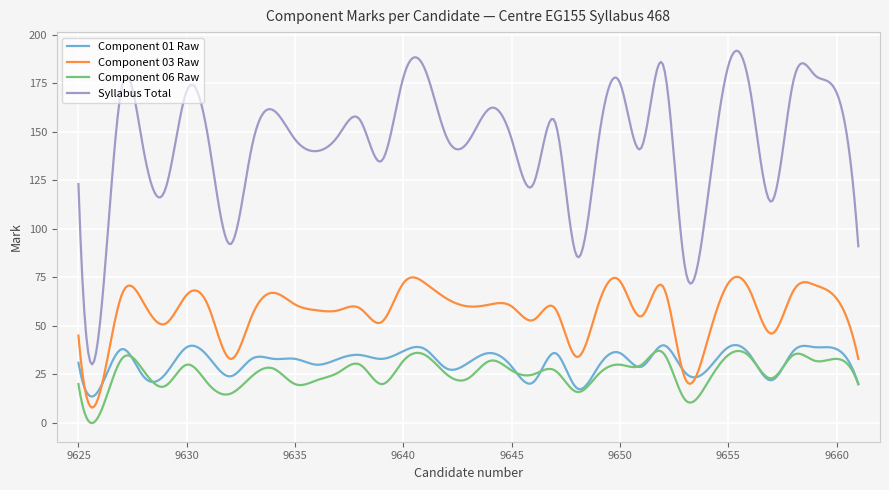

True or false: Component 01 Raw and Syllabus Total intersect in this chart.

False